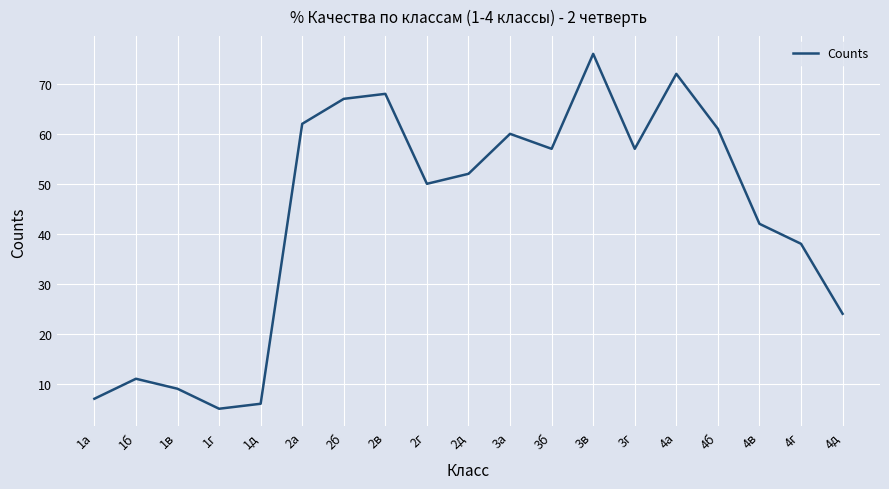

At which category does the chart reach its minimum across all series?

1г